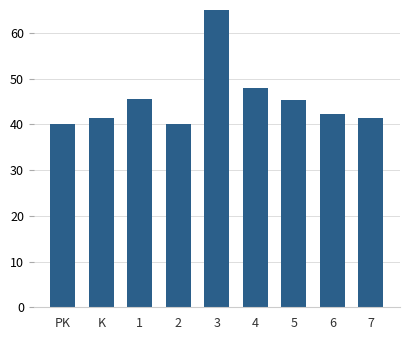

What value does the data have at 6?

42.2